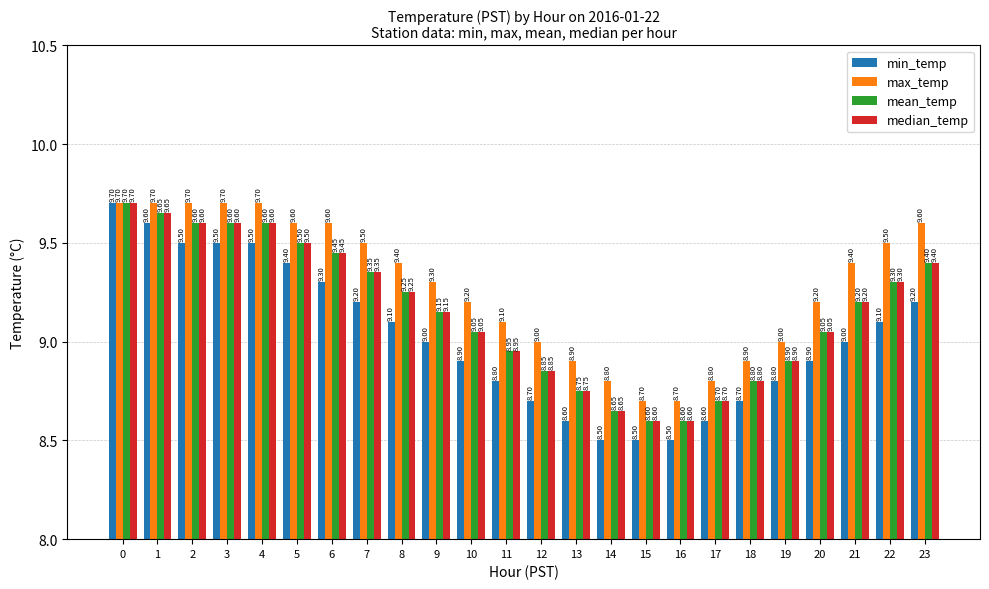

What is the value of the mean_temp bar at the 24th from the left?

9.4